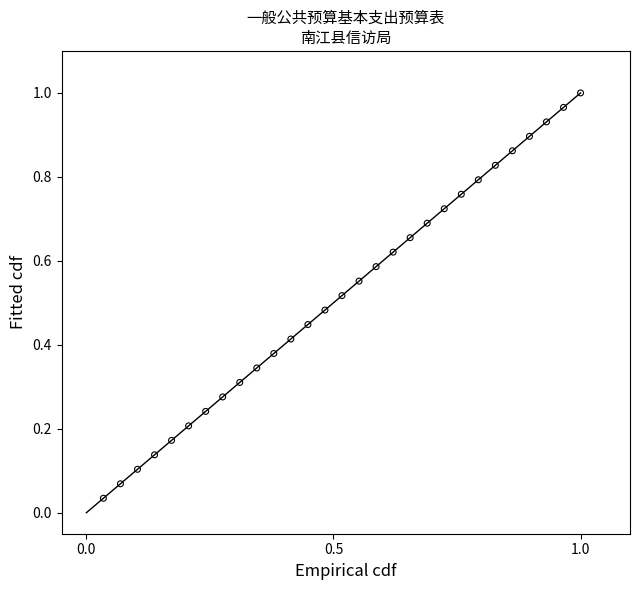

How many points are shown in the scatter plot?

29